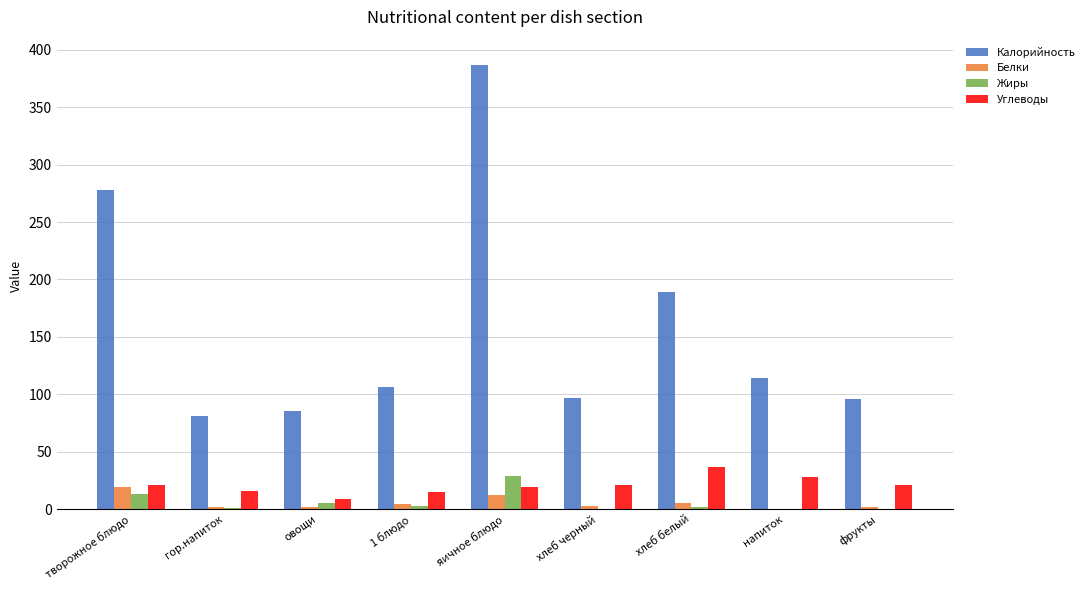

Which series has the largest total across all categories?

Калорийность